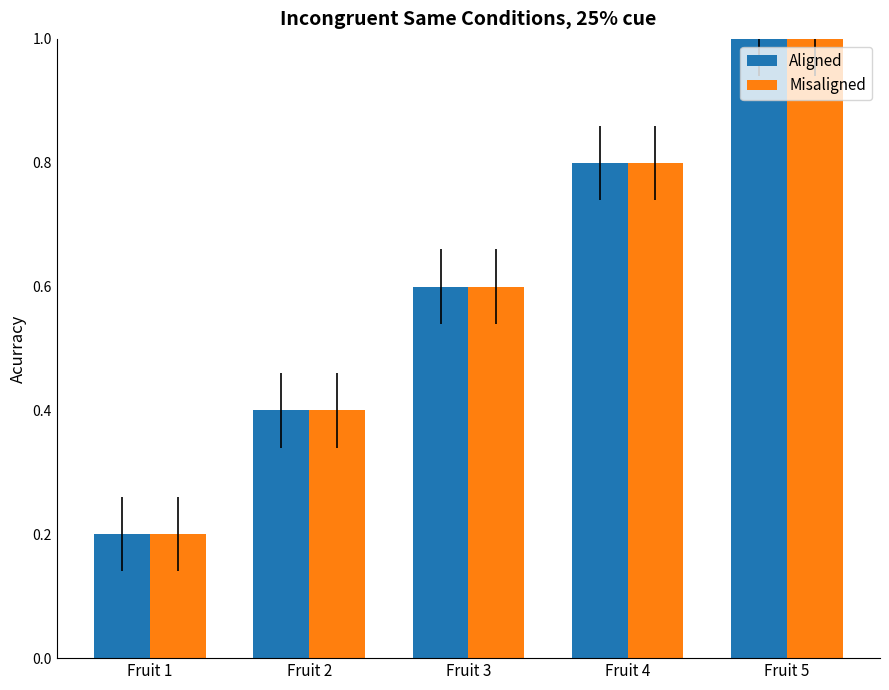

How many groups of bars are there?

5